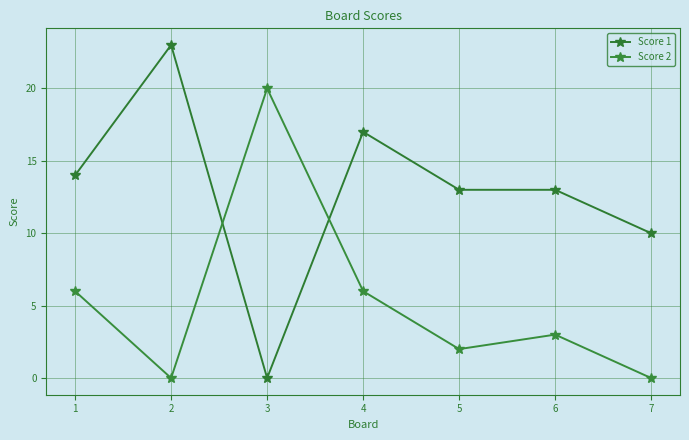

The value of Score 1 at 4 is 17. True or false?

True